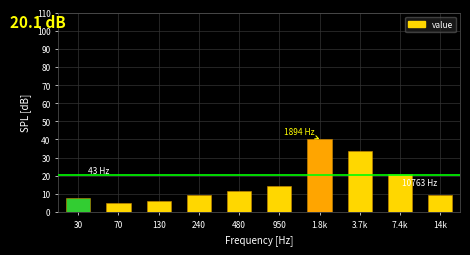

Reading left to right, list all the values displayed in this chart.

30=7.7	70=4.8	130=5.7	240=9.6	480=11.5	950=14.4	1.8k=40.2	3.7k=33.5	7.4k=21.1	14k=9.6